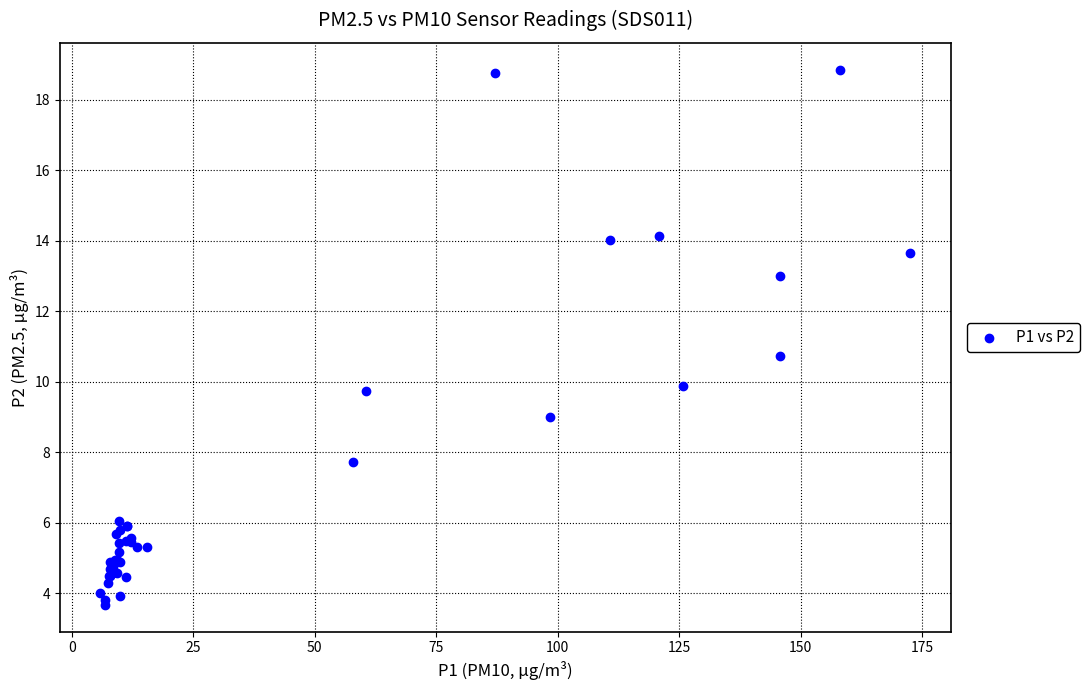

What Y value in the scatter plot is closest to 11?

10.7